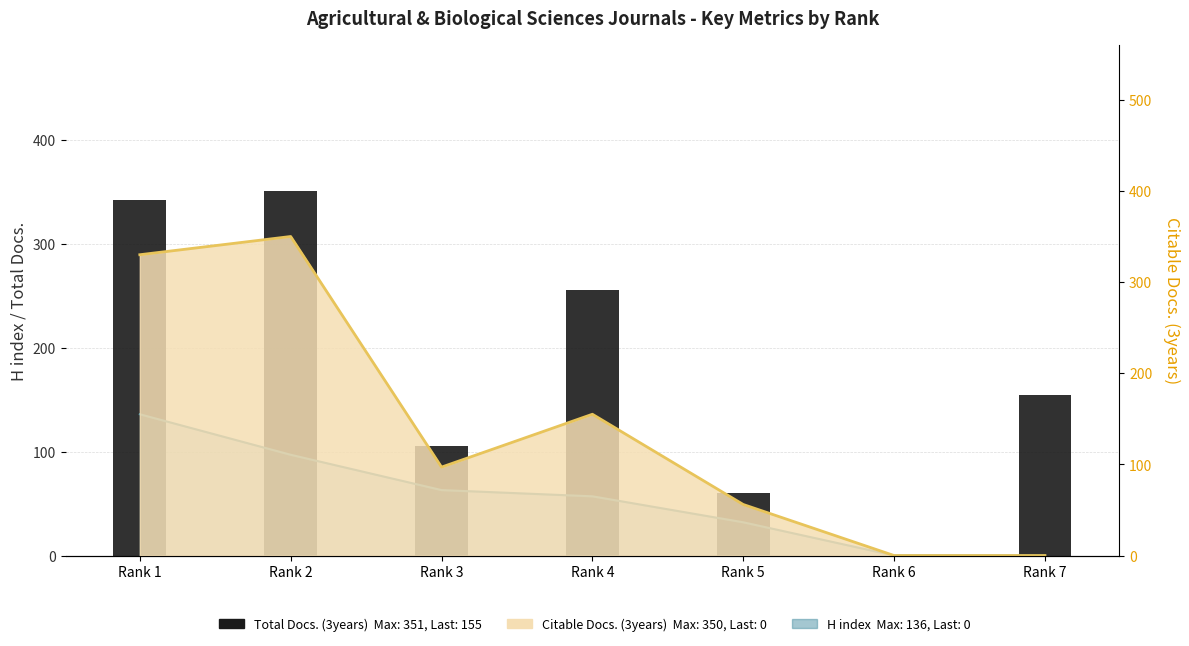

List the labels in order of value, largest first.

Rank 2, Rank 1, Rank 4, Rank 7, Rank 3, Rank 5, Rank 6